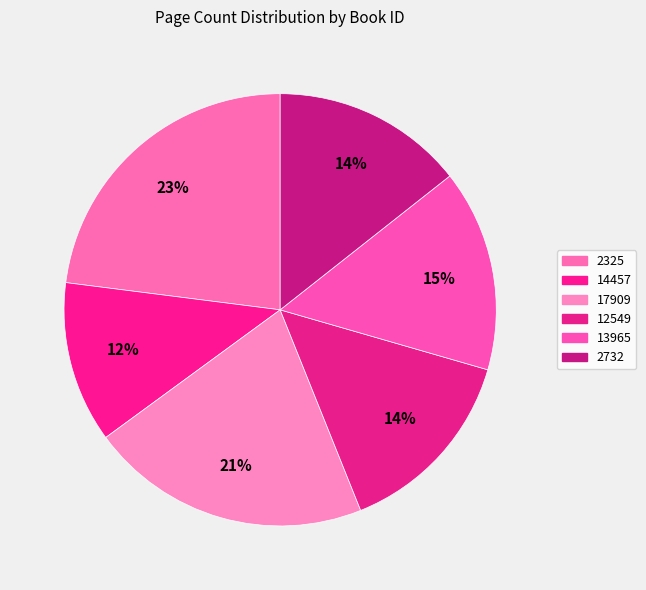

To the nearest percent, what portion does 17909 represent?

21%